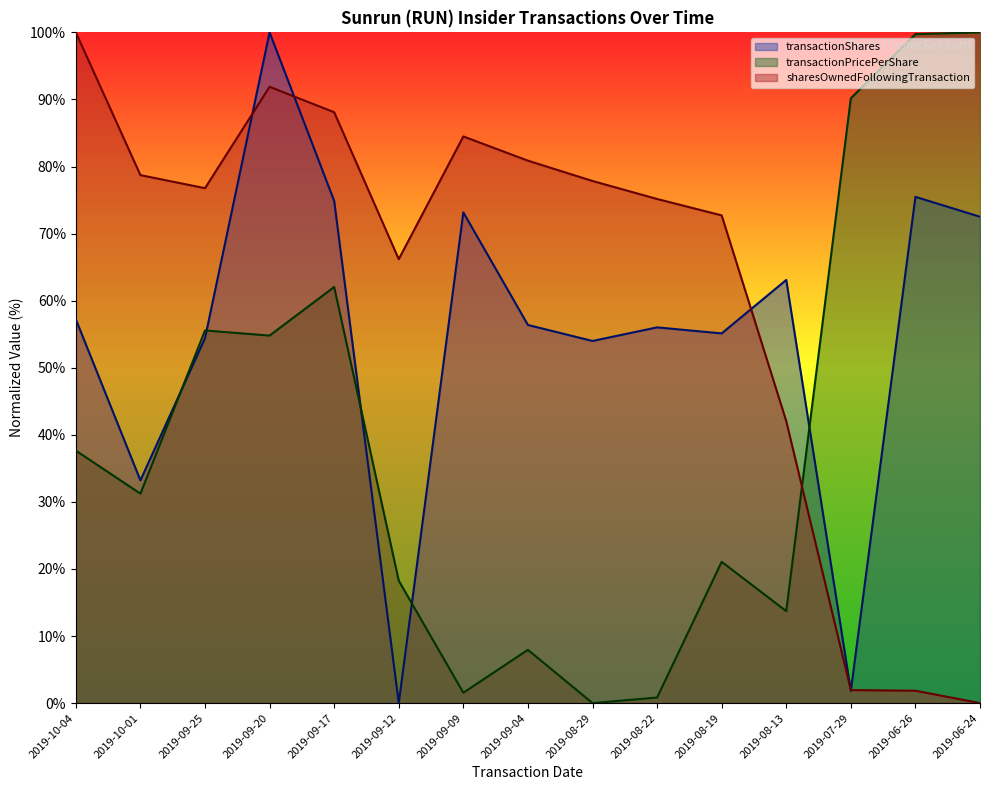

True or false: transactionPricePerShare and sharesOwnedFollowingTransaction intersect in this chart.

True